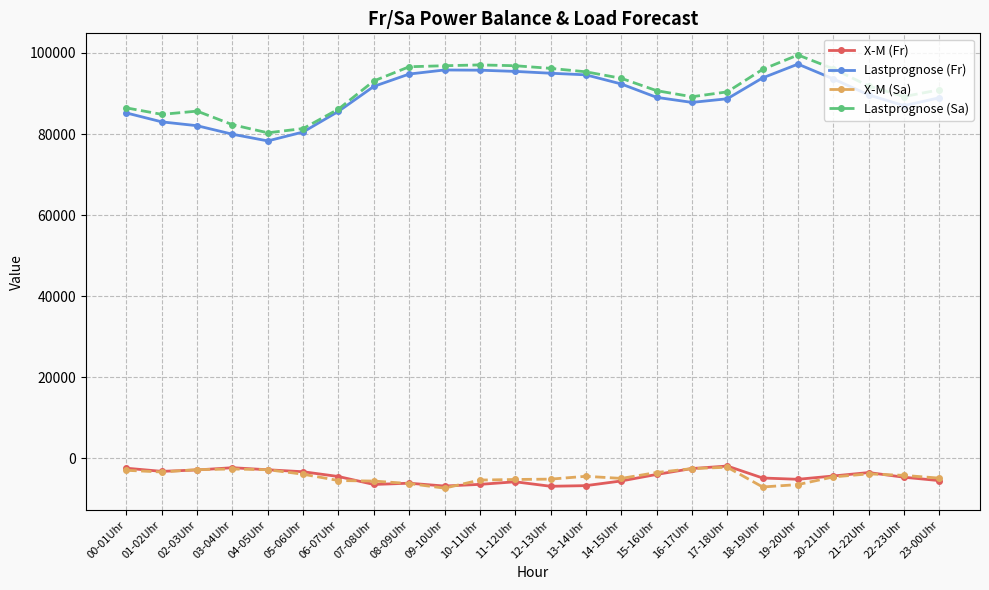

What is the total value across all series at 23-00Uhr?

169442